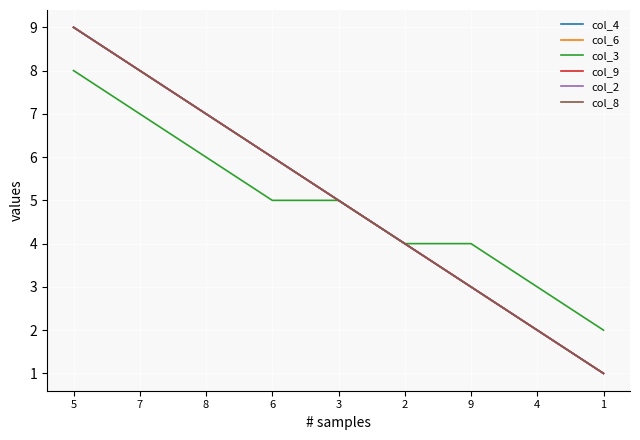

Reading left to right, what are all the values shown in this chart?

col_4: 5=9	7=8	8=7	6=6	3=5	2=4	9=3	4=2	1=1
col_6: 5=9	7=8	8=7	6=6	3=5	2=4	9=3	4=2	1=1
col_3: 5=8	7=7	8=6	6=5	3=5	2=4	9=4	4=3	1=2
col_9: 5=9	7=8	8=7	6=6	3=5	2=4	9=3	4=2	1=1
col_2: 5=9	7=8	8=7	6=6	3=5	2=4	9=3	4=2	1=1
col_8: 5=9	7=8	8=7	6=6	3=5	2=4	9=3	4=2	1=1